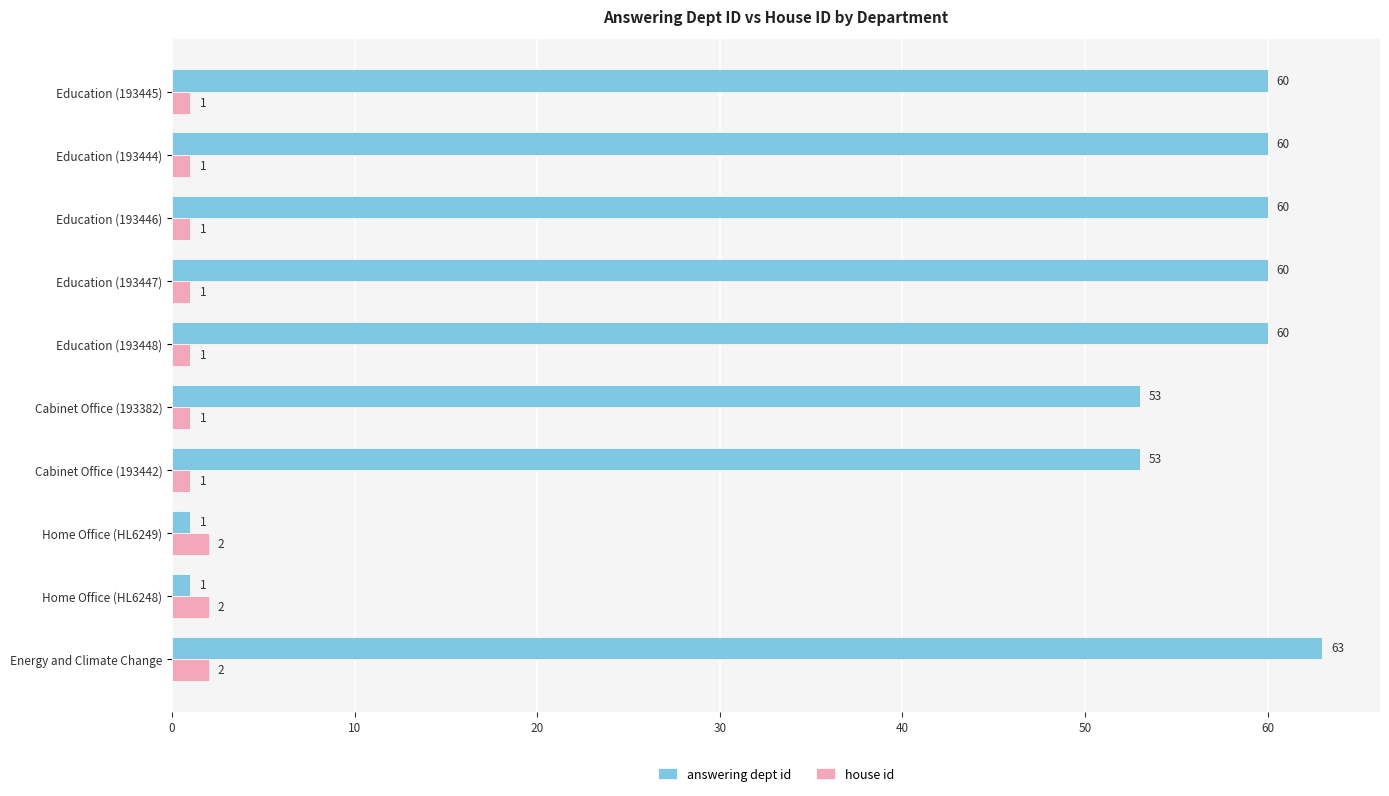

Between Home Office (HL6248) and Education (193445), which series saw the biggest shift?

answering dept id